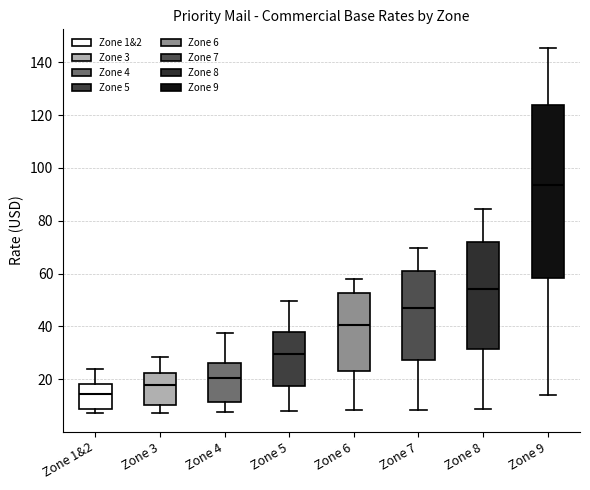

Reading left to right, transcribe this box plot: for each box, give where its median line is, the range the box spans, and where its two whiskers end, as read against the y-axis. The values are not printed on the chart, so give them approximately, as read against the axis.

Zone 1&2: median 14, box 8 to 18, whiskers 8 (just below the box's lower edge) to 24
Zone 3: median 18, box 10 to 22, whiskers 8 to 28
Zone 4: median 20, box 12 to 26, whiskers 8 to 38
Zone 5: median 30, box 18 to 38, whiskers 8 to 50
Zone 6: median 40, box 24 to 52, whiskers 8 to 58
Zone 7: median 46, box 28 to 62, whiskers 8 to 70
Zone 8: median 54, box 32 to 72, whiskers 8 to 84
Zone 9: median 94, box 58 to 124, whiskers 14 to 146